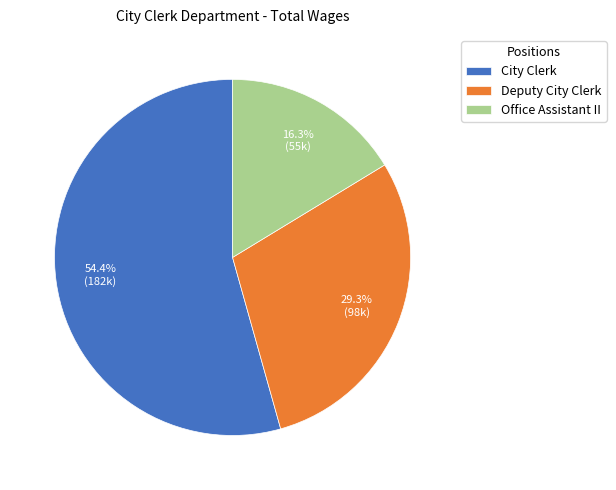

Which category has the biggest portion of the pie?

City Clerk